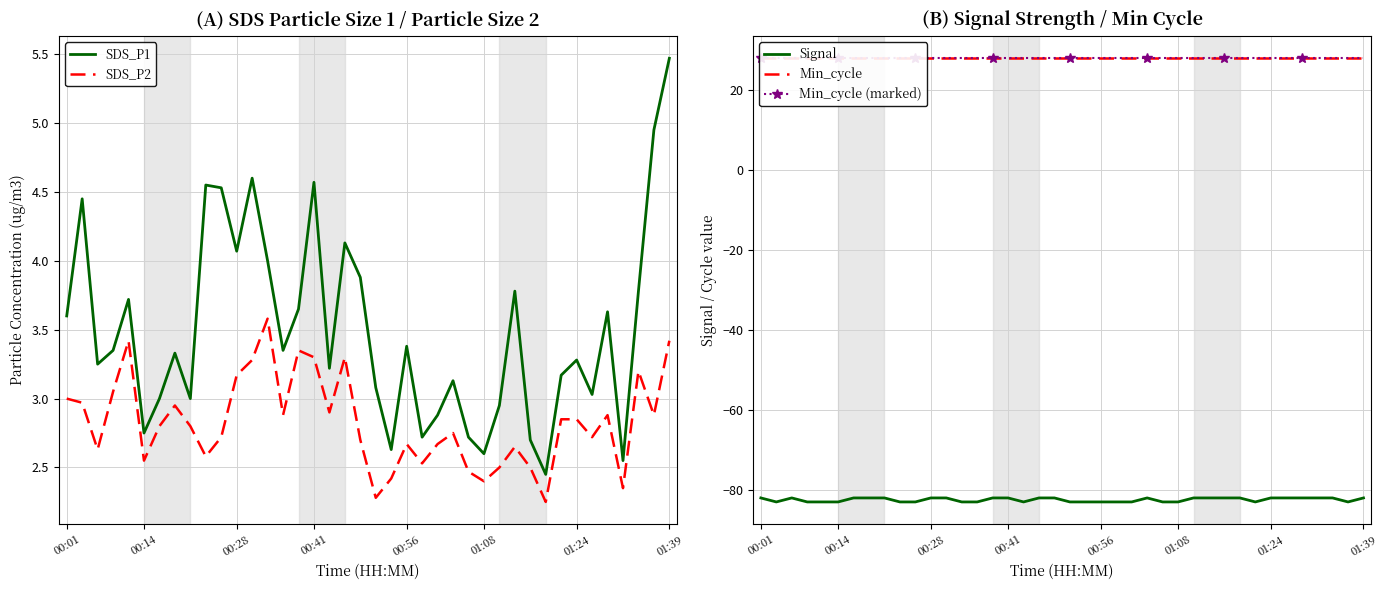

What is the highest value of the SDS_P1 series?

5.5